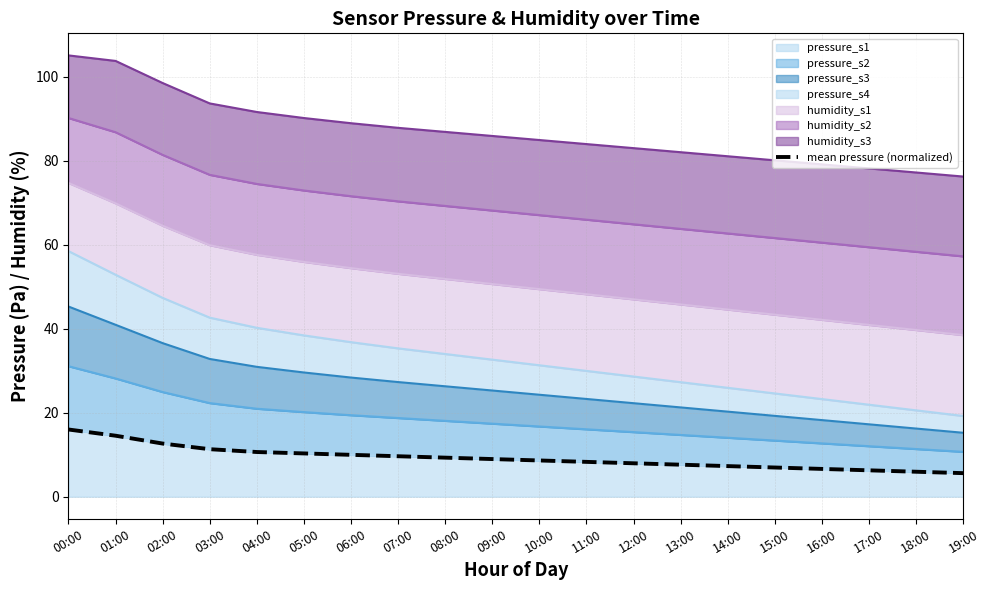

Does the chart have visible grid lines?

Yes